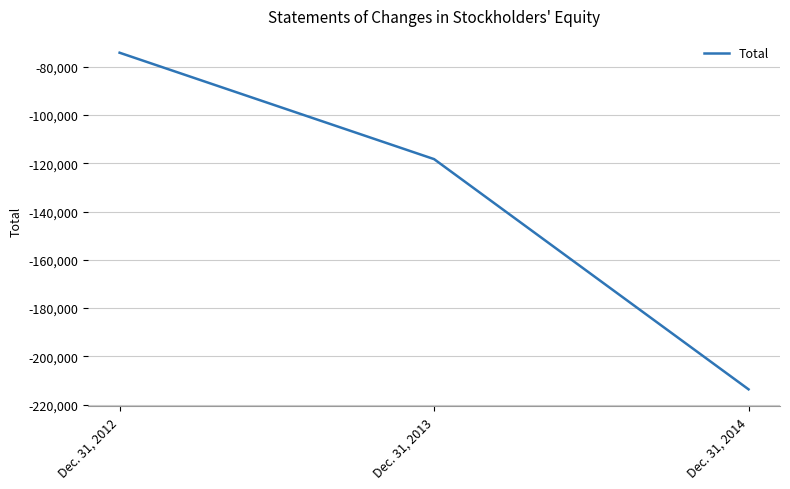

What is the change in value from Dec. 31, 2012 to Dec. 31, 2013?

-44096